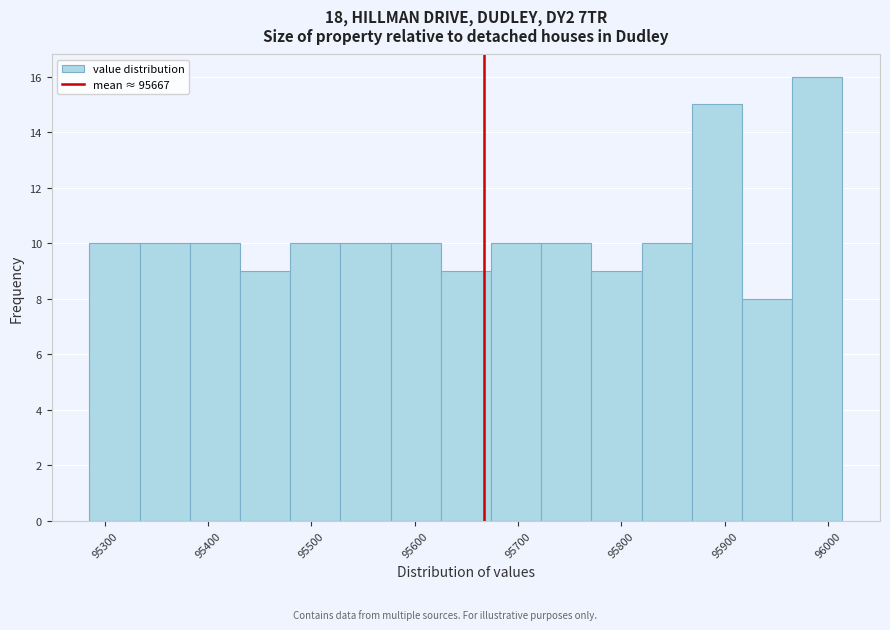

Reading left to right, list every bar in this chart as the range it spans on the x-axis followed by its height. Neither the bar edges nor the heights are printed on the chart, so give them approximately, as read against the axes.

95290 to 95330: 10
95330 to 95380: 10
95380 to 95430: 10
95430 to 95480: 9
95480 to 95530: 10
95530 to 95580: 10
95580 to 95630: 10
95630 to 95670: 9
95670 to 95720: 10
95720 to 95770: 10
95770 to 95820: 9
95820 to 95870: 10
95870 to 95920: 15
95920 to 95970: 8
95970 to 96010: 16